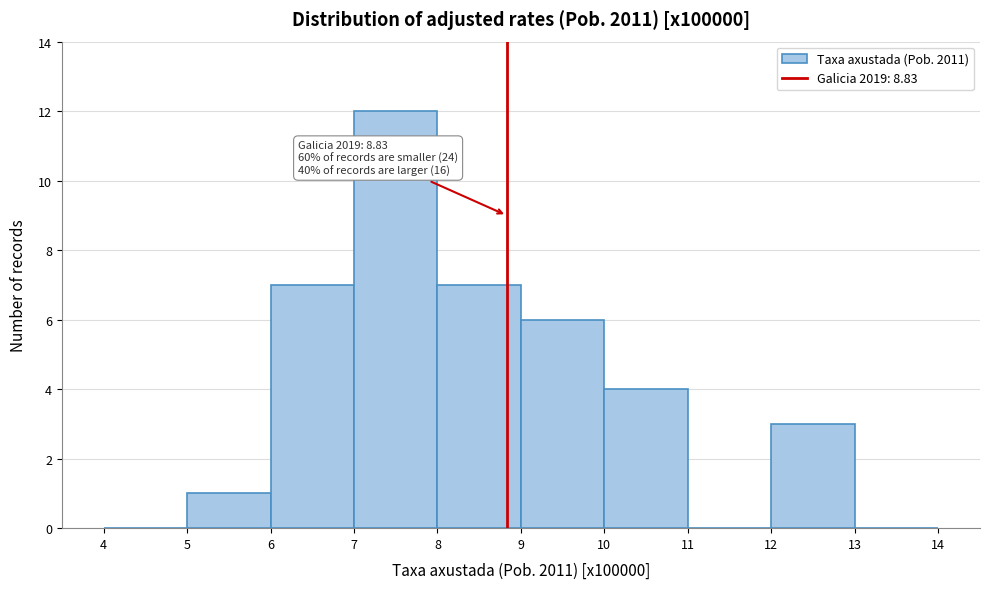

Over which range of the x-axis is the bar tallest?

7 to 8